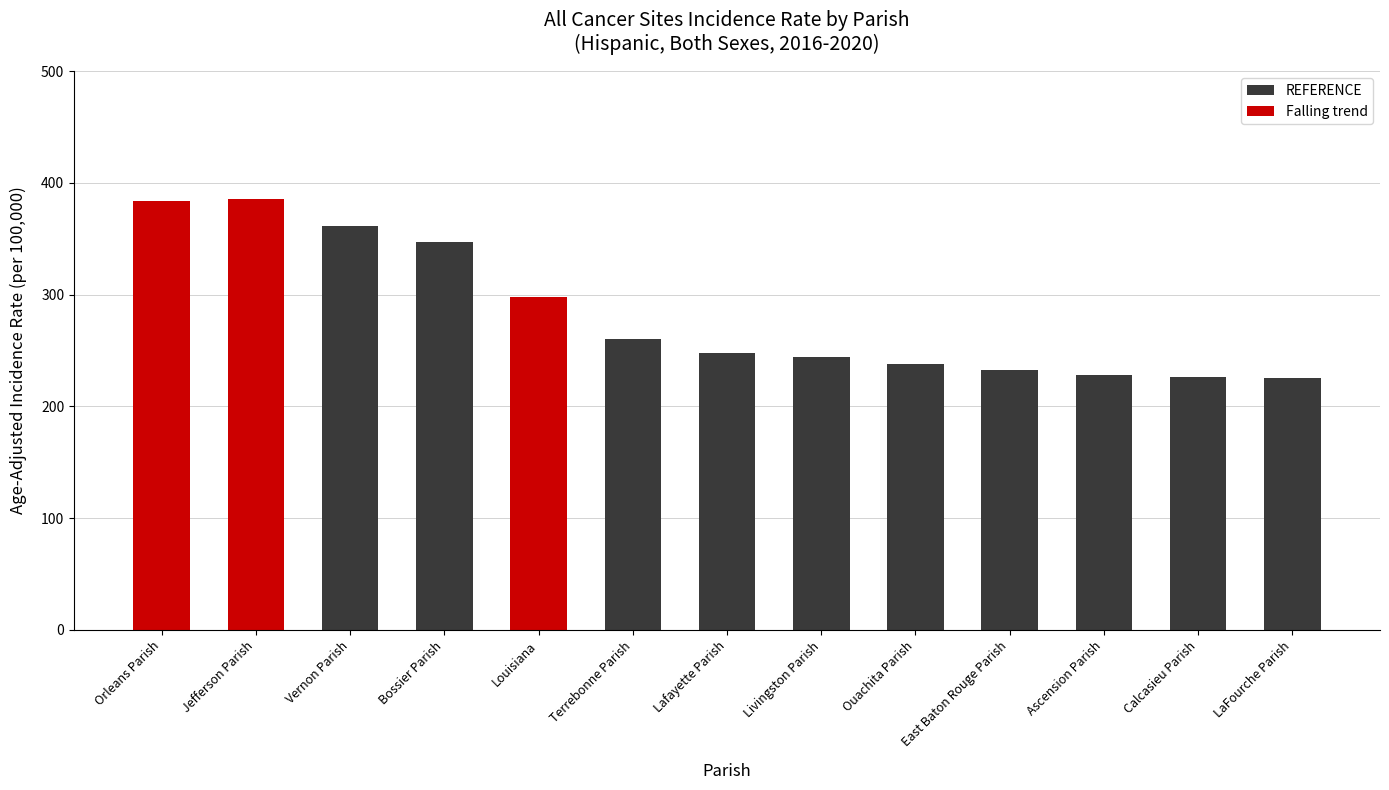

At which label is Falling trend closest to 193?

Louisiana